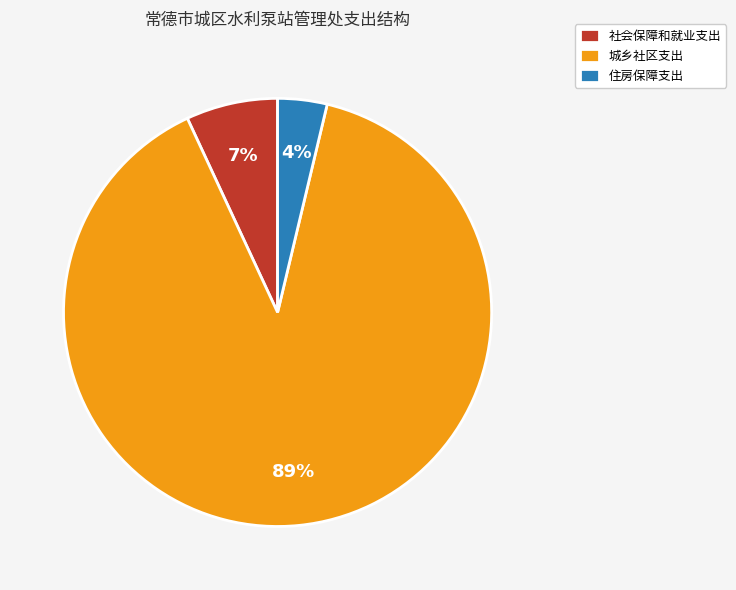

To the nearest percent, what is the average slice percentage?

33%